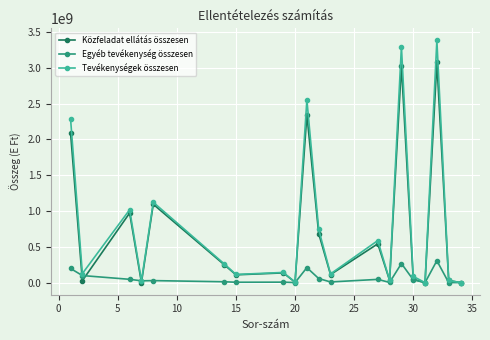

Which series has the largest total across all categories?

Tevékenységek összesen